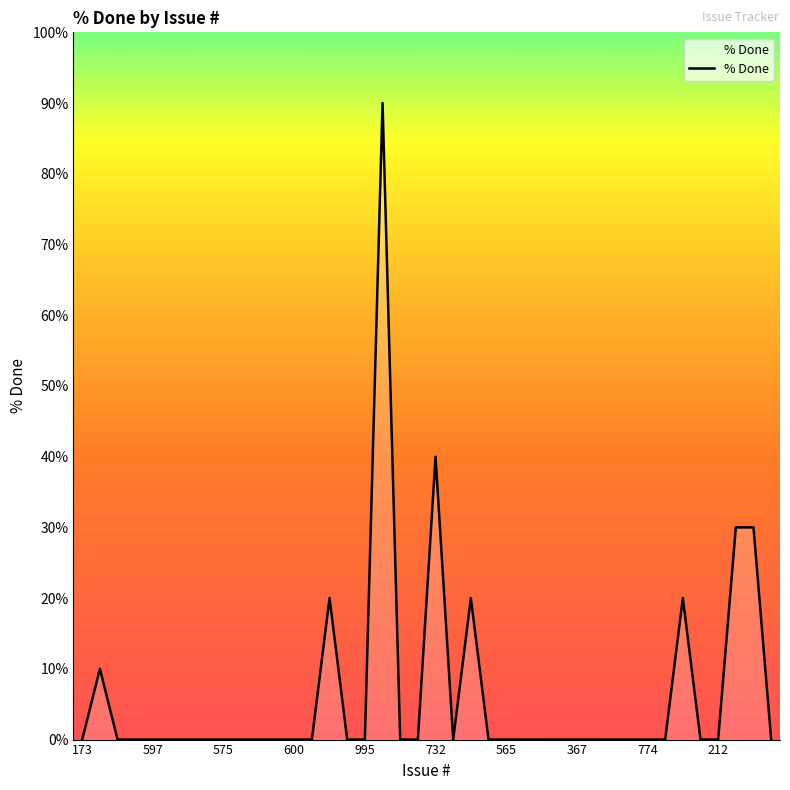

Reading left to right, what are all the values shown in this chart?

0	10	0	0	0	0	0	0	0	0	0	0	0	0	20	0	0	90	0	0	40	0	20	0	0	0	0	0	0	0	0	0	0	0	20	0	0	30	30	0